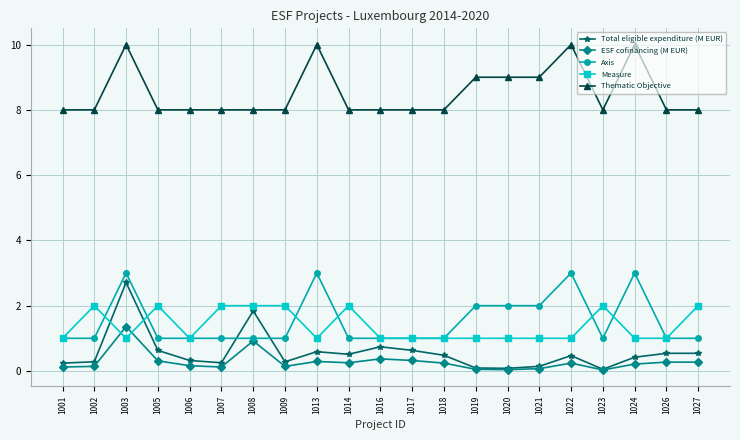

What is the greatest value displayed?

10.0